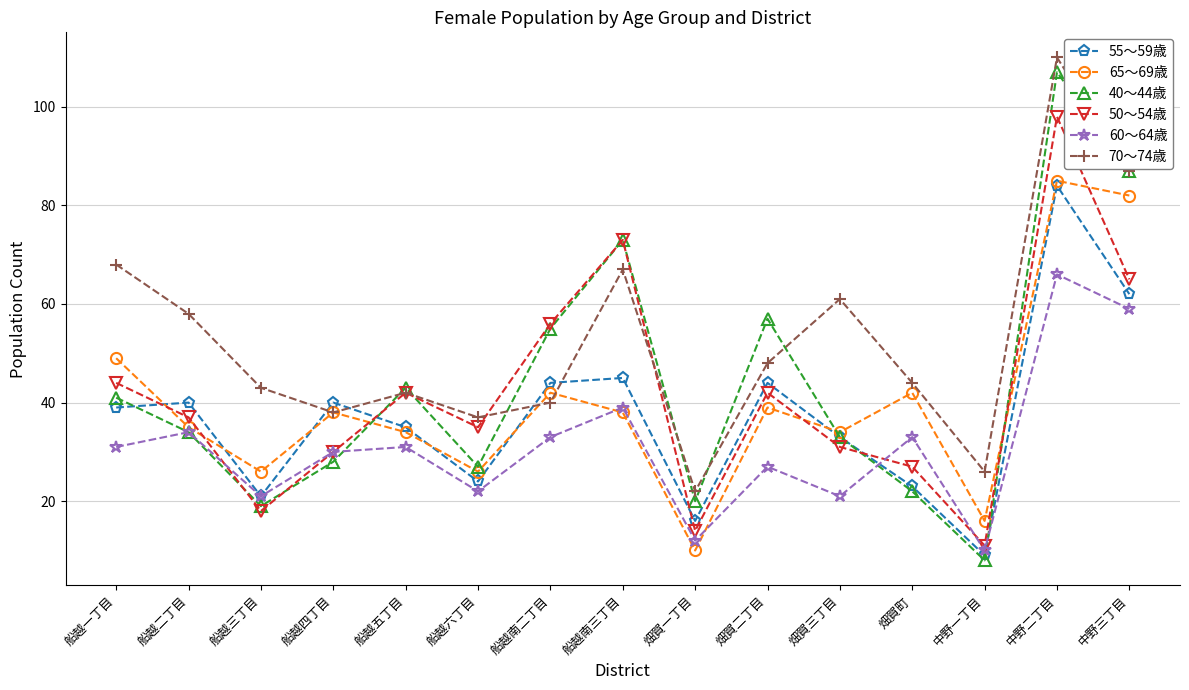

Reading left to right, extract all data points from this chart.

55～59歳: 39	40	21	40	35	24	44	45	16	44	33	23	9	84	62
65～69歳: 49	35	26	38	34	26	42	38	10	39	34	42	16	85	82
40～44歳: 41	34	19	28	43	27	55	73	20	57	33	22	8	107	87
50～54歳: 44	37	18	30	42	35	56	73	14	42	31	27	11	98	65
60～64歳: 31	34	21	30	31	22	33	39	12	27	21	33	10	66	59
70～74歳: 68	58	43	38	42	37	40	67	22	48	61	44	26	110	87